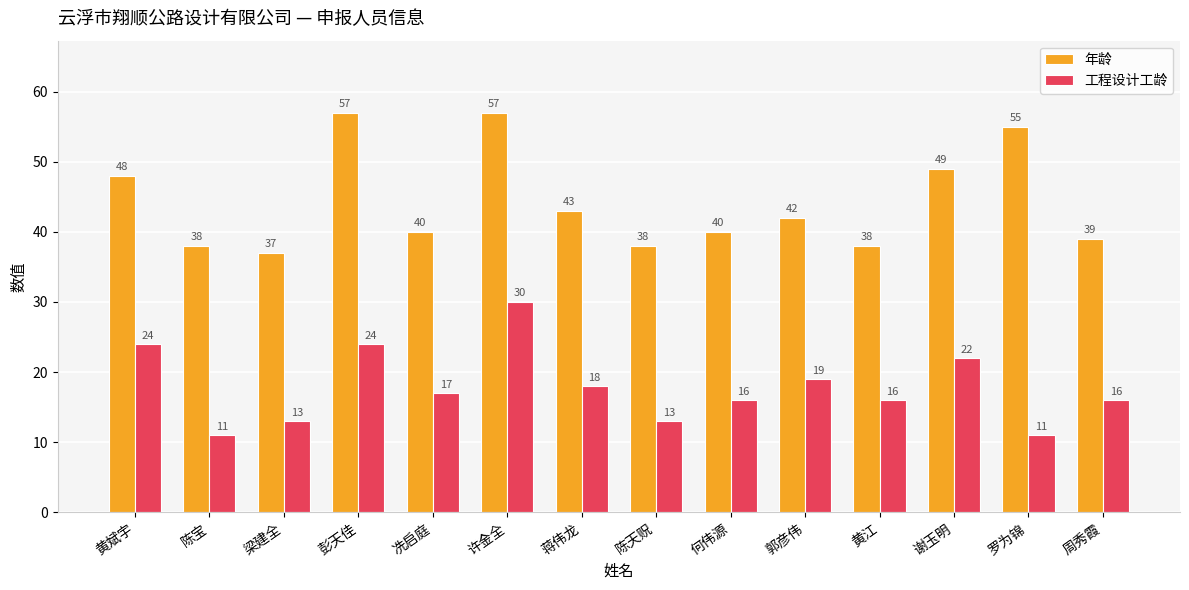

What is the difference between the second highest and minimum values in the 年龄 series?

20